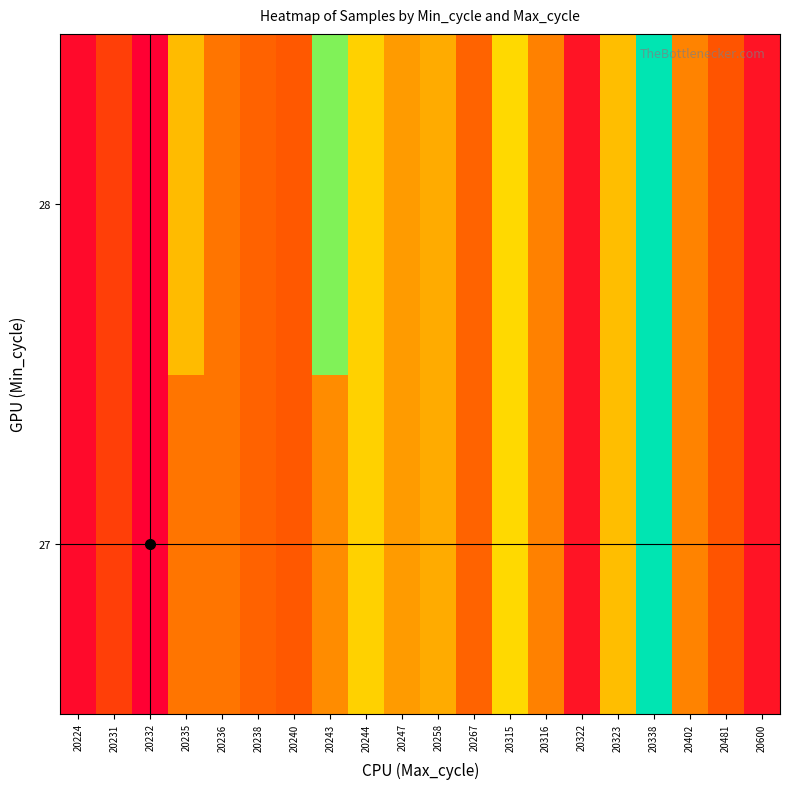

At how many categories does at least one series exceed 5048664?

16